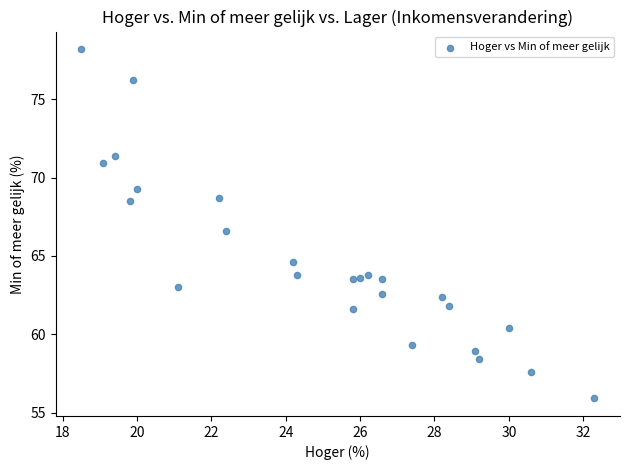

What is the range of X values (max minus min)?

13.8